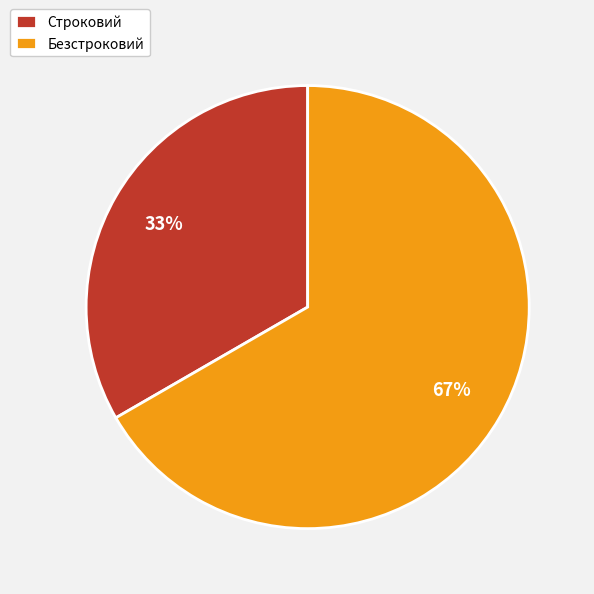

To the nearest percent, what is the combined percentage of Строковий and Безстроковий?

100%